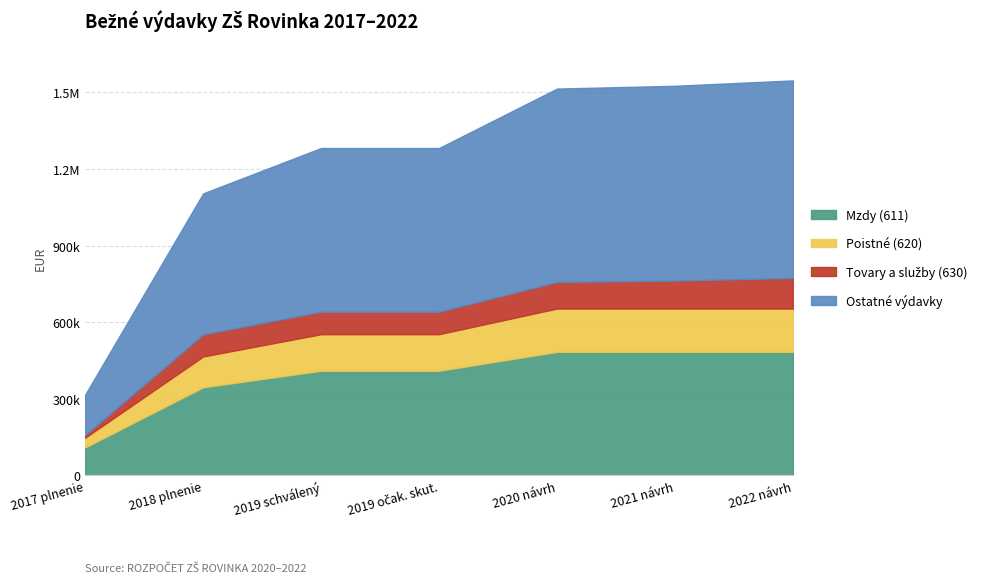

What is the sum of all Tovary a služby (630) values?

606472.9